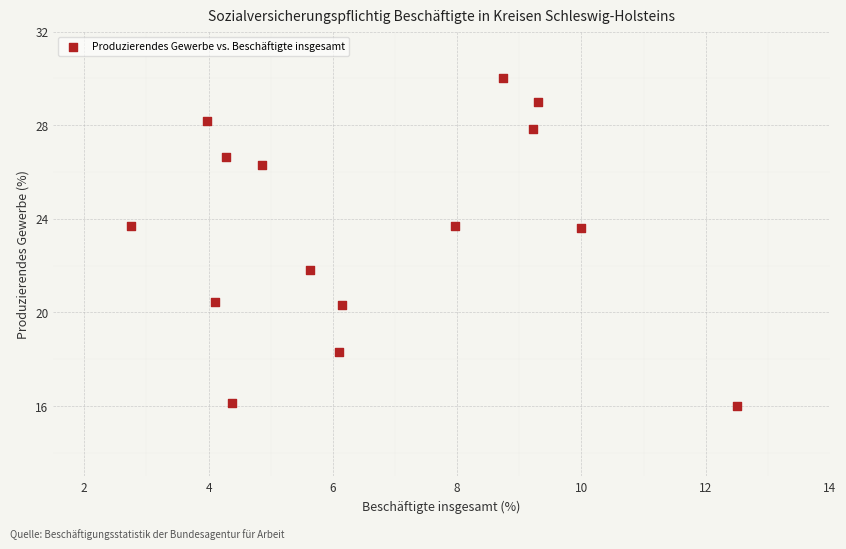

What is the range of X values (max minus min)?

9.8